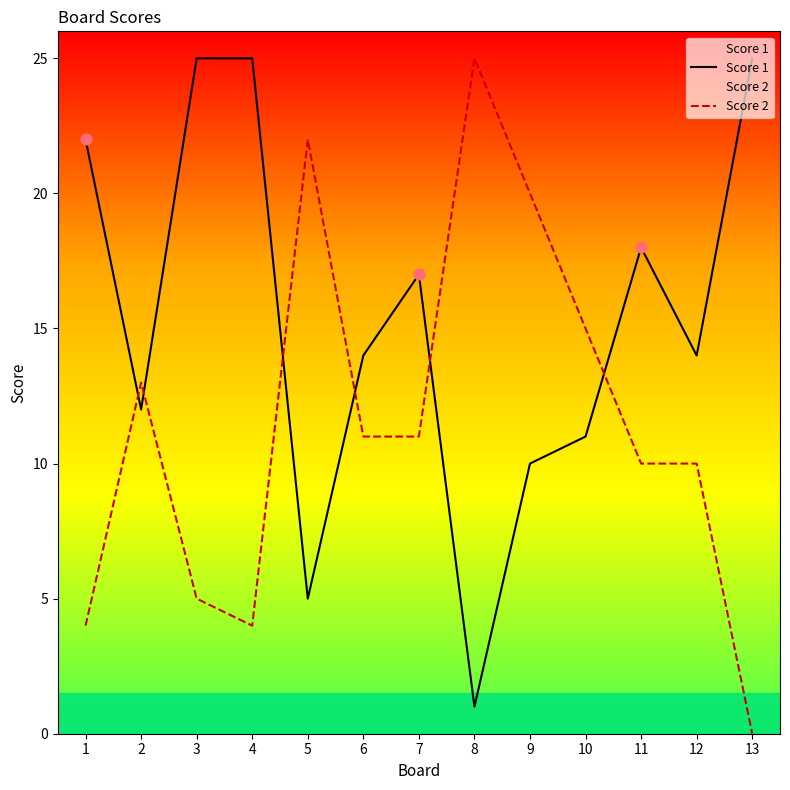

Is the value of Score 1 at 4 greater than the value of Score 2 at 12?

Yes